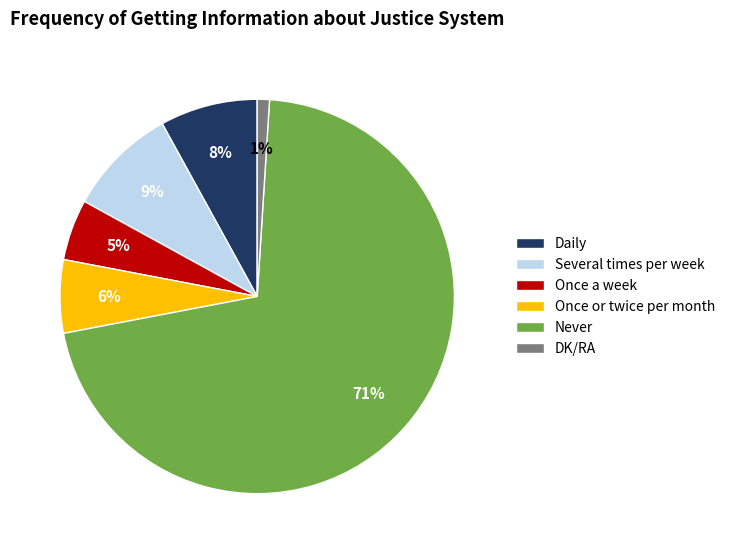

Rank the categories by value from lowest to highest.

DK/RA, Once a week, Once or twice per month, Daily, Several times per week, Never